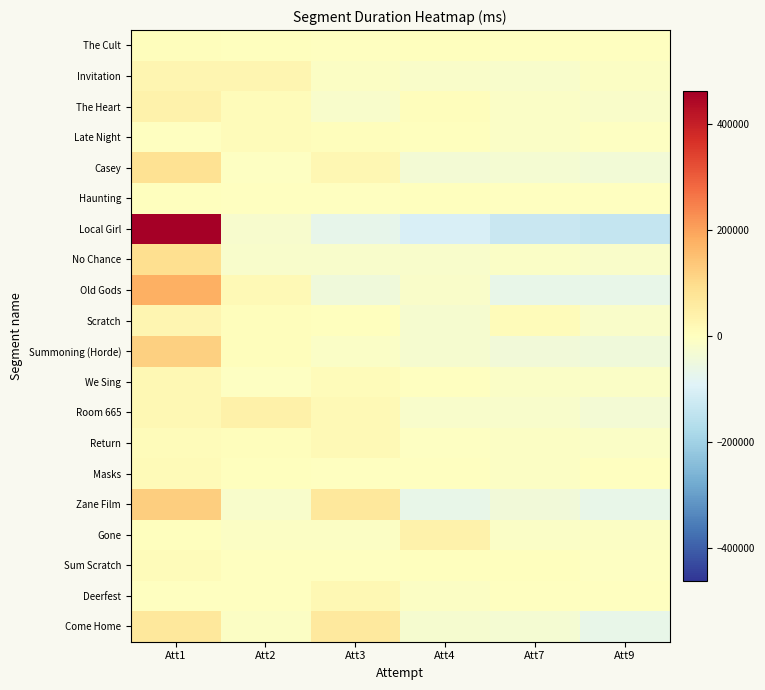

At how many categories does at least one series exceed 122398?

1